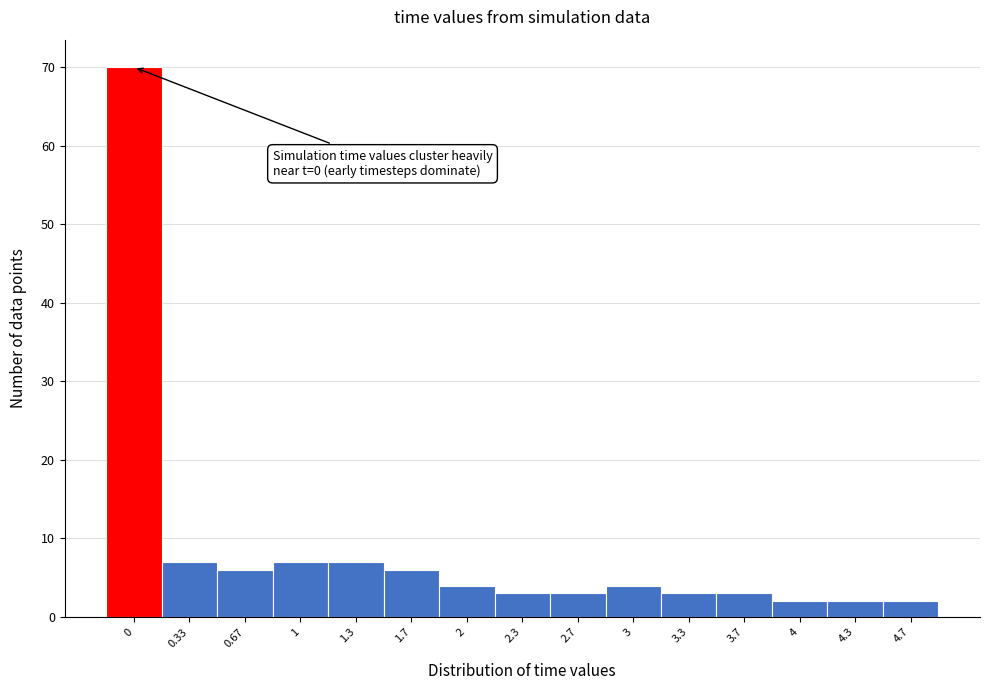

Reading right to left, what are all the values shown in this chart?

4.7=2	4.3=2	4=2	3.7=3	3.3=3	3=4	2.7=3	2.3=3	2=4	1.7=6	1.3=7	1=7	0.67=6	0.33=7	0=70